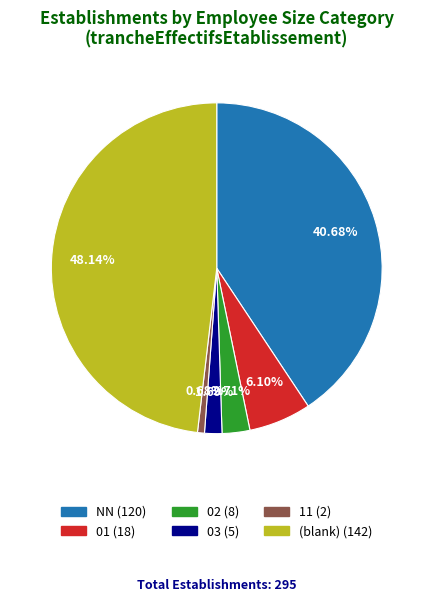

How many slices are in this pie chart?

6